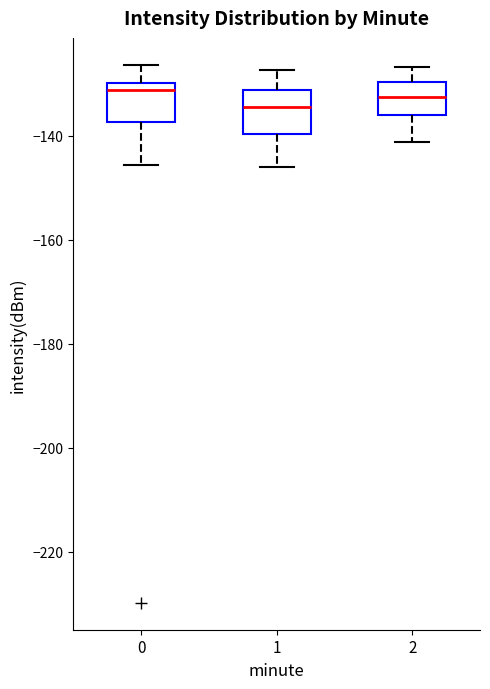

Reading left to right, read every box against the y-axis: the position of its median line, the range the box covers, and the ends of its whiskers. The values are not printed on the chart, so give them approximately, as read against the axis.

0: median -132, box -138 to -130, whiskers -146 to -126
1: median -134, box -140 to -132, whiskers -146 to -128
2: median -132, box -136 to -130, whiskers -142 to -126